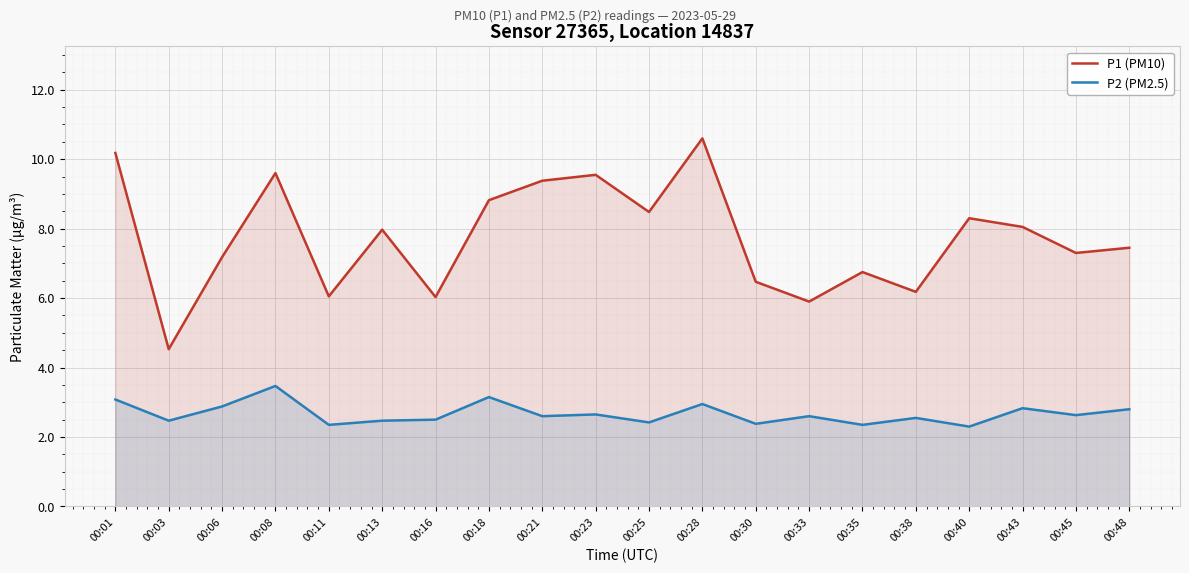

Where is the first local minimum for P1 (PM10)?

00:03